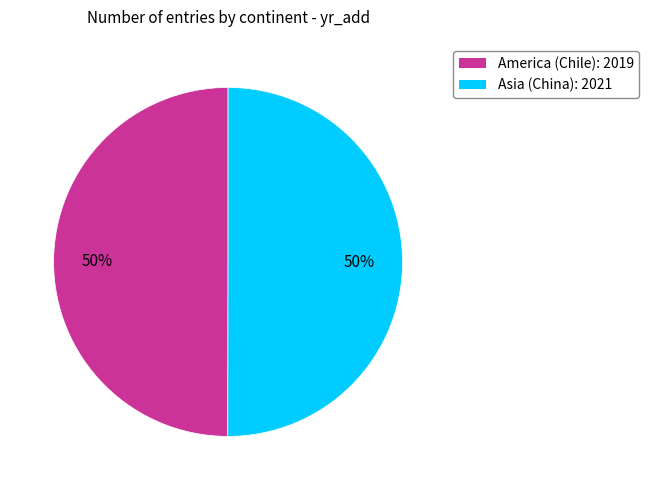

Is it true that Asia (China) is 50% of the pie?

True